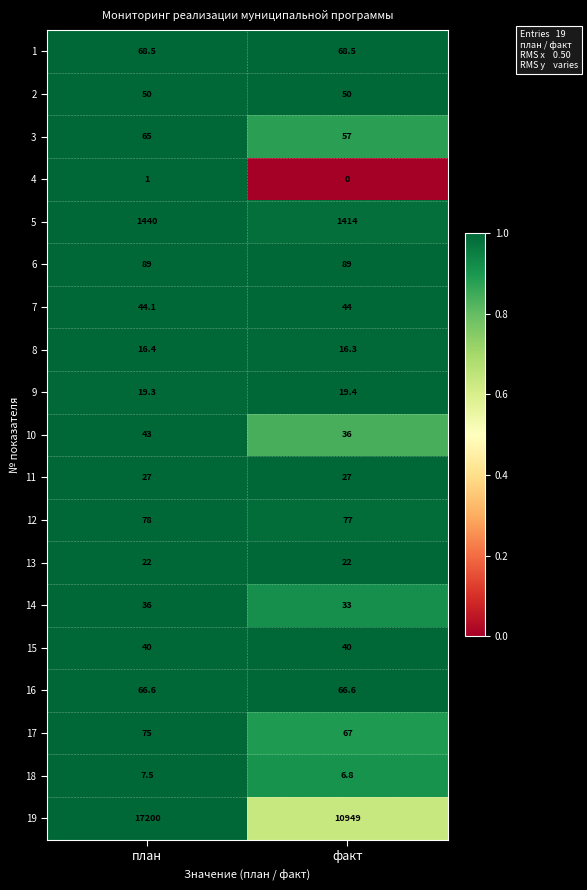

What is the difference between the maximum and minimum values in the 17 series?

8.0